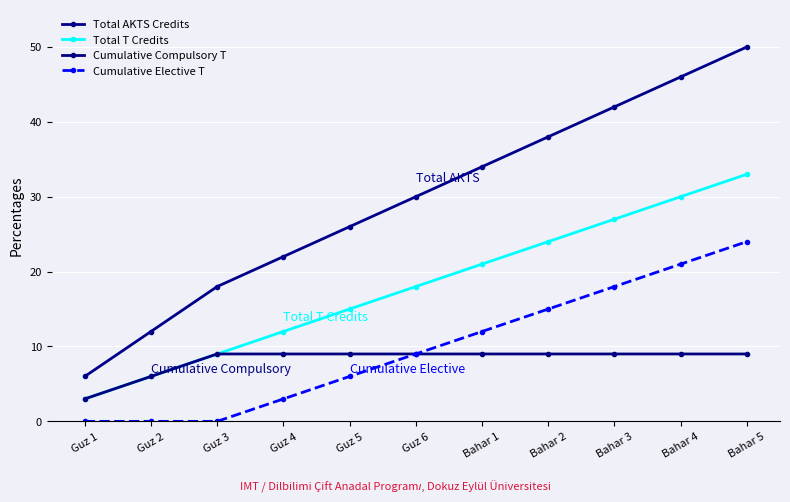

What are all the series names shown in the legend?

Total AKTS Credits, Total T Credits, Cumulative Compulsory T, Cumulative Elective T